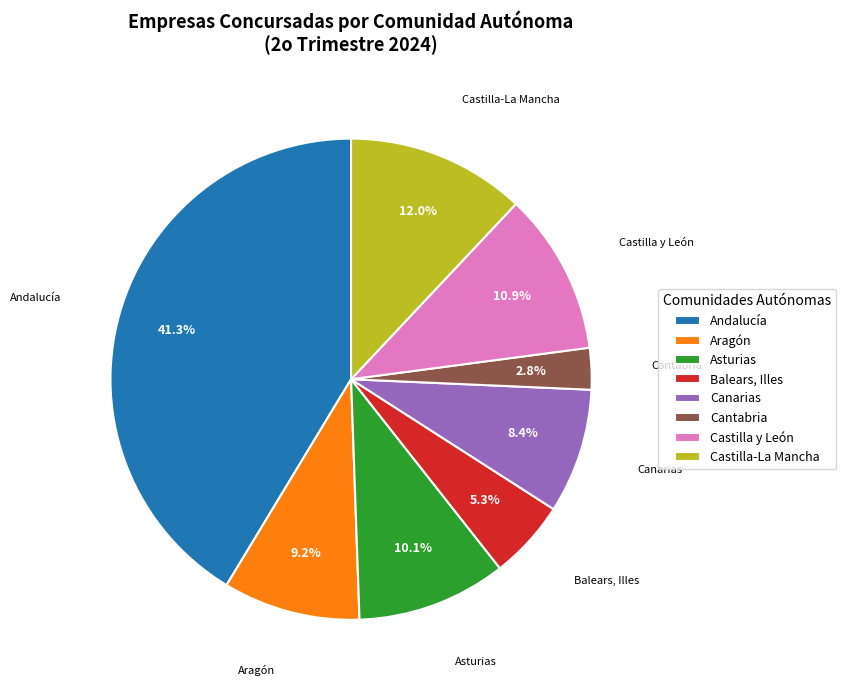

To the nearest percent, what percentage of the pie is Castilla-La Mancha?

12%